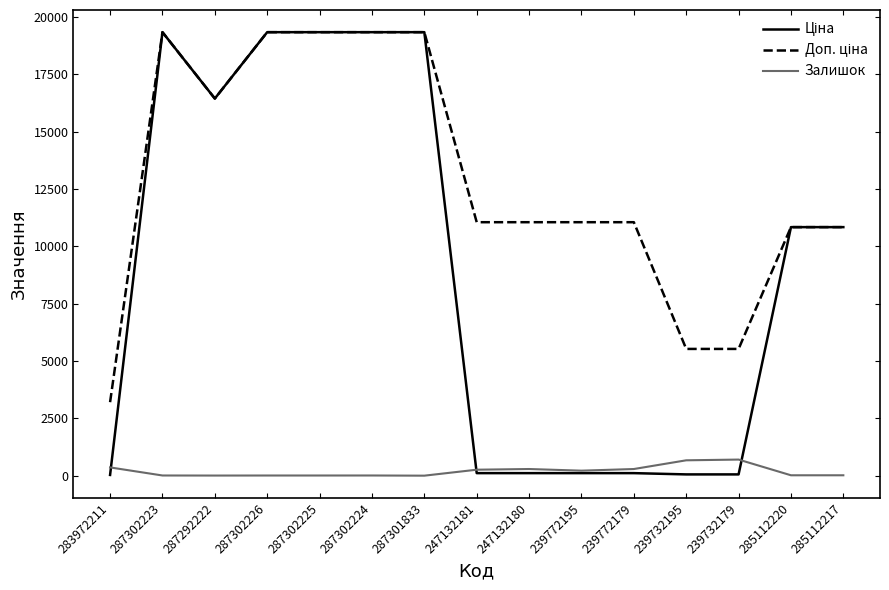

What is the maximum value shown in the chart?

19343.1